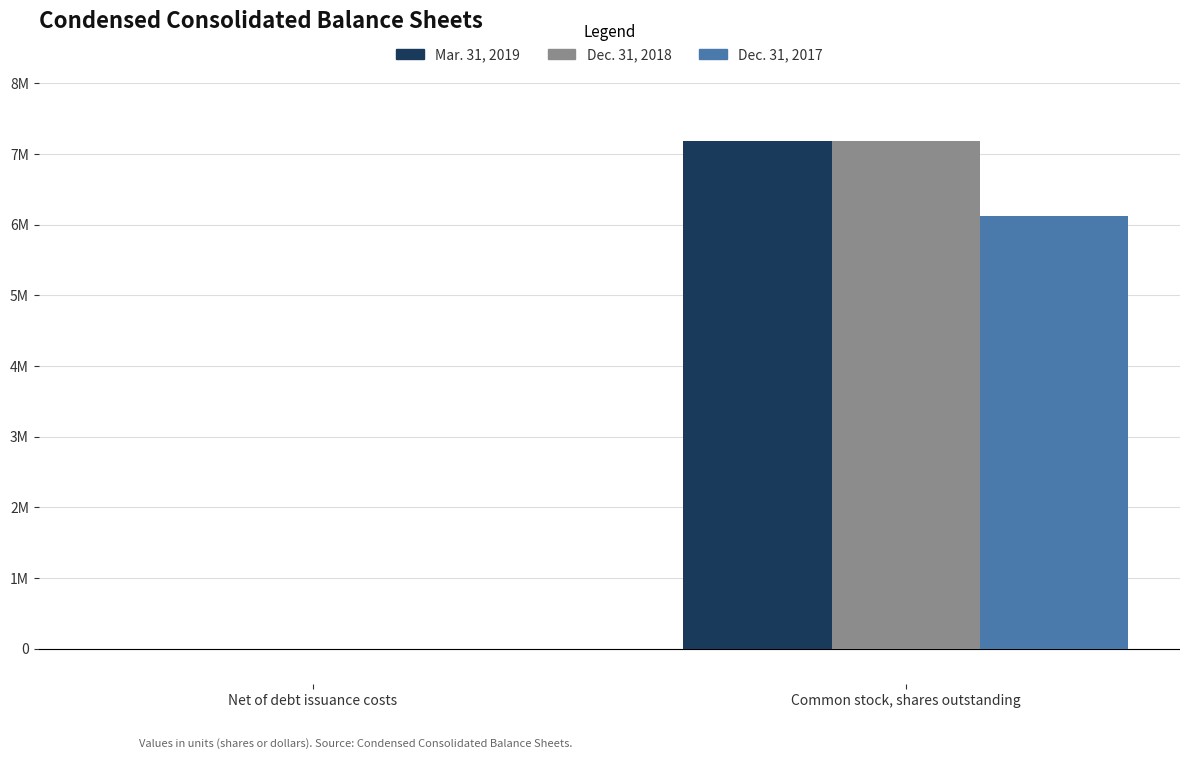

True or false: Dec. 31, 2017 has a value of 6128848 at Common stock, shares outstanding.

True